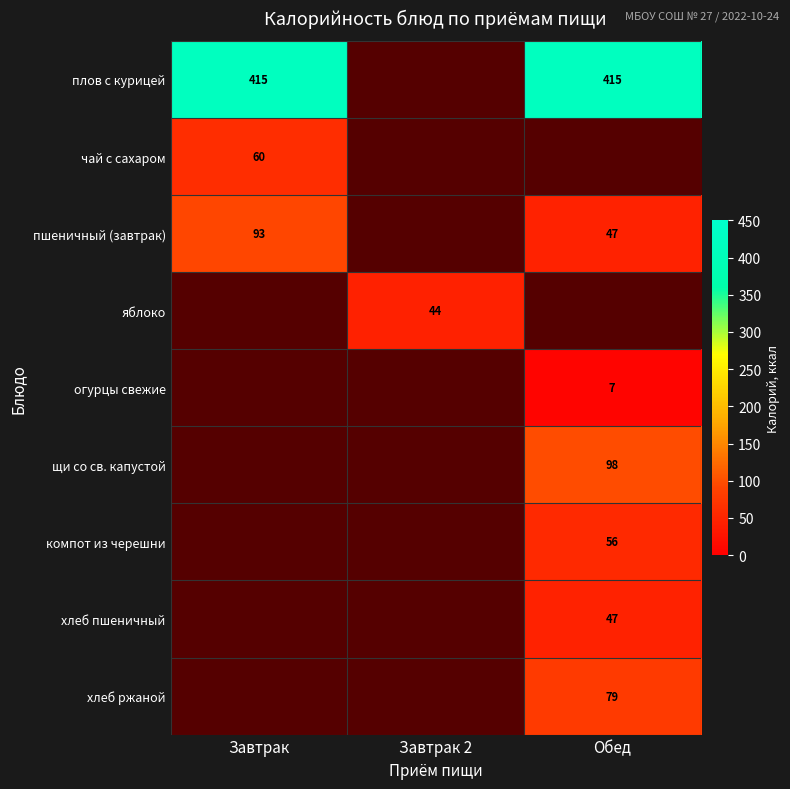

What is the difference between the highest and lowest values at Завтрак?

355.0